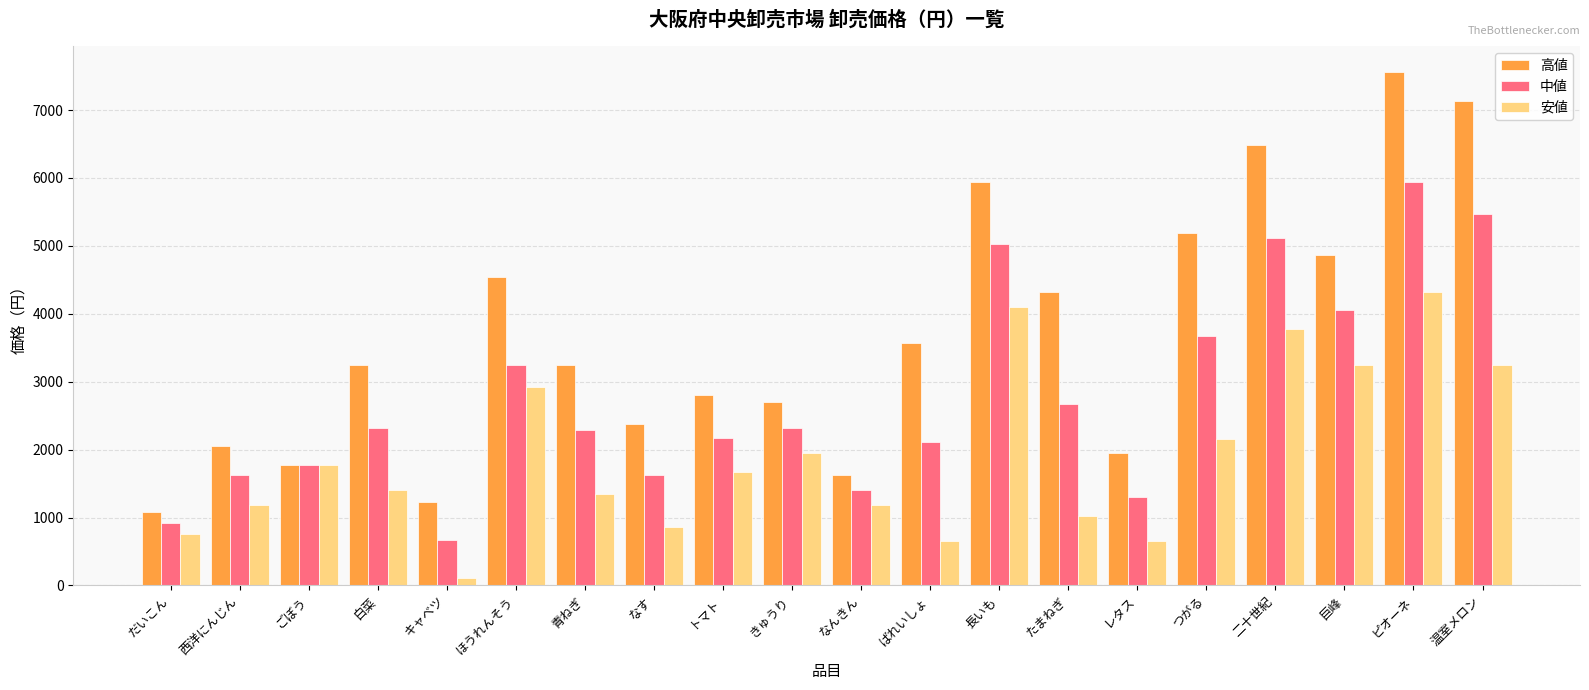

What position from the left is トマト?

9